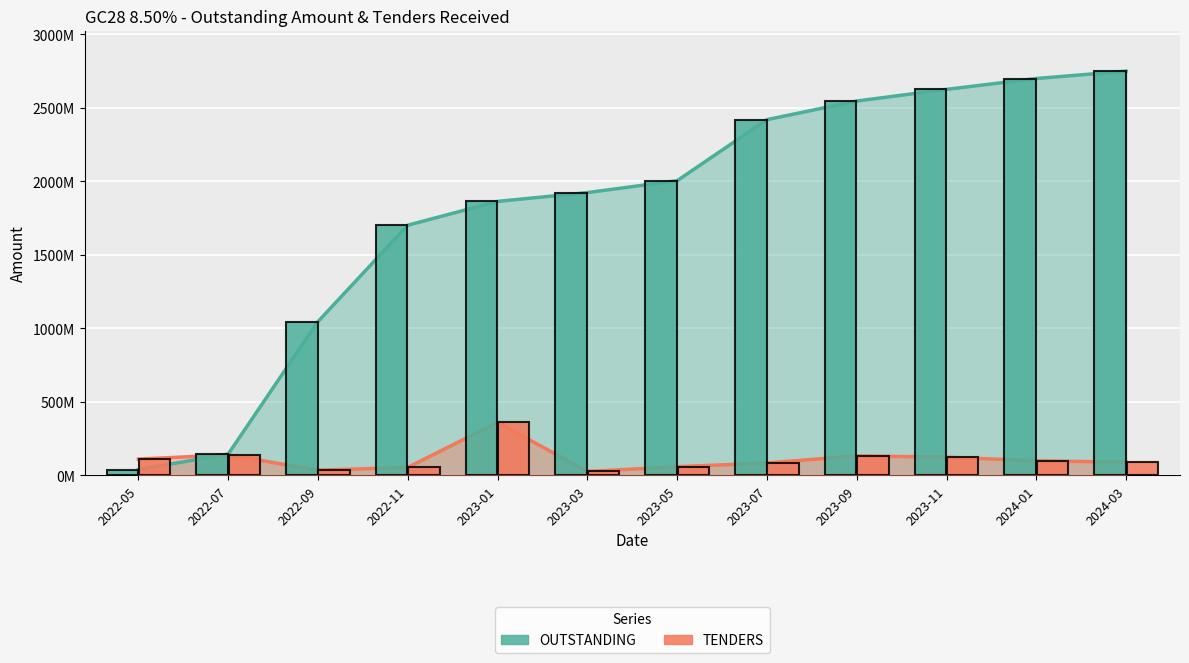

What is the difference between the maximum and minimum values in the OUTSTANDING series?

2710000000